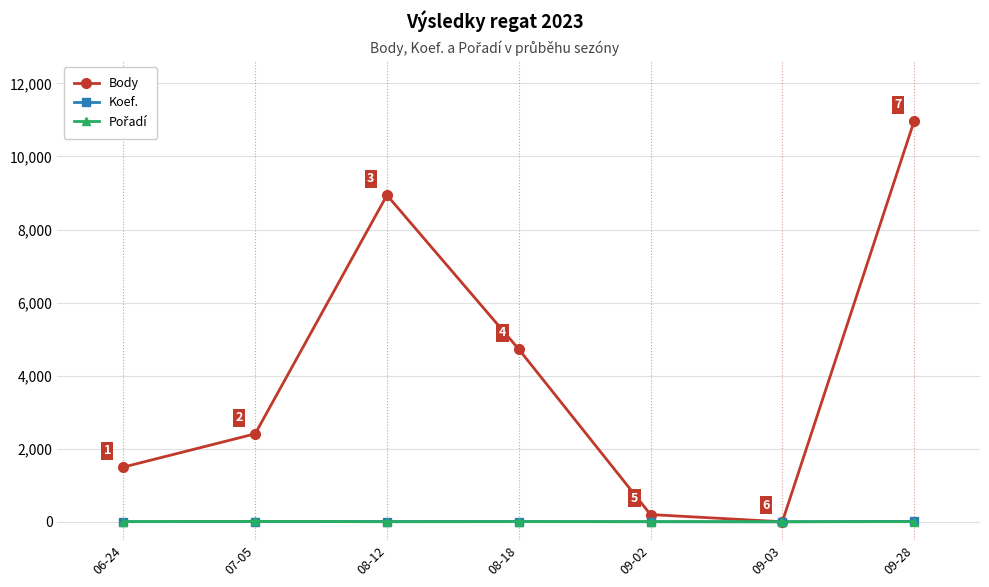

What is the maximum value shown in the chart?

10967